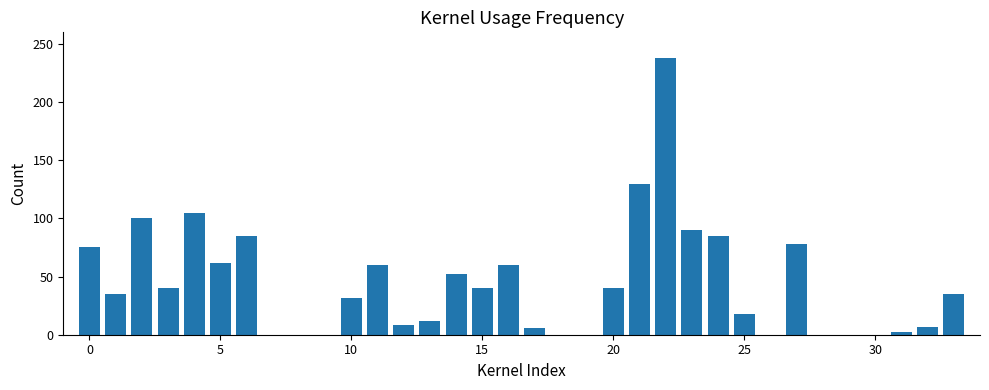

What is the greatest value displayed?

238